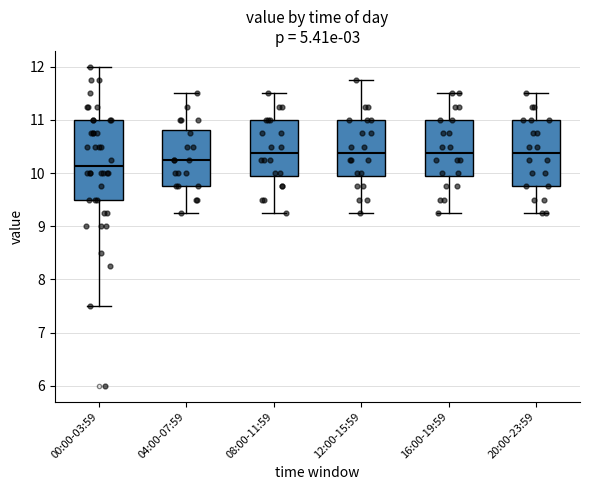

Comparing the boxes themselves (not the whiskers), which one is the tallest?

00:00-03:59